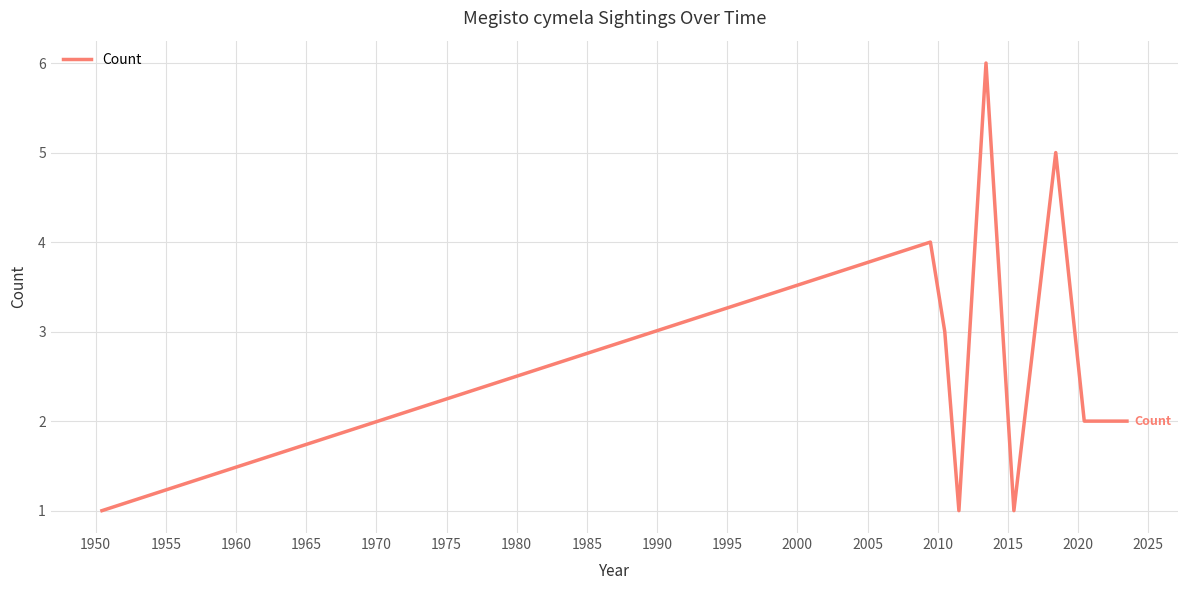

True or false: the data has more than 0 interior local peaks.

True